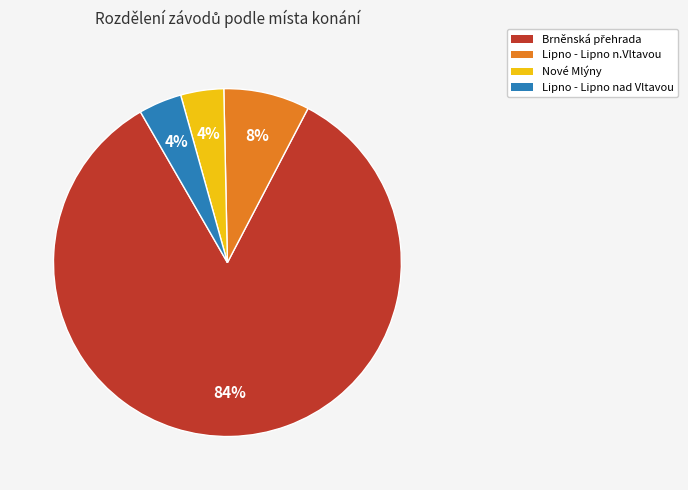

Is there a majority slice in this chart?

Yes